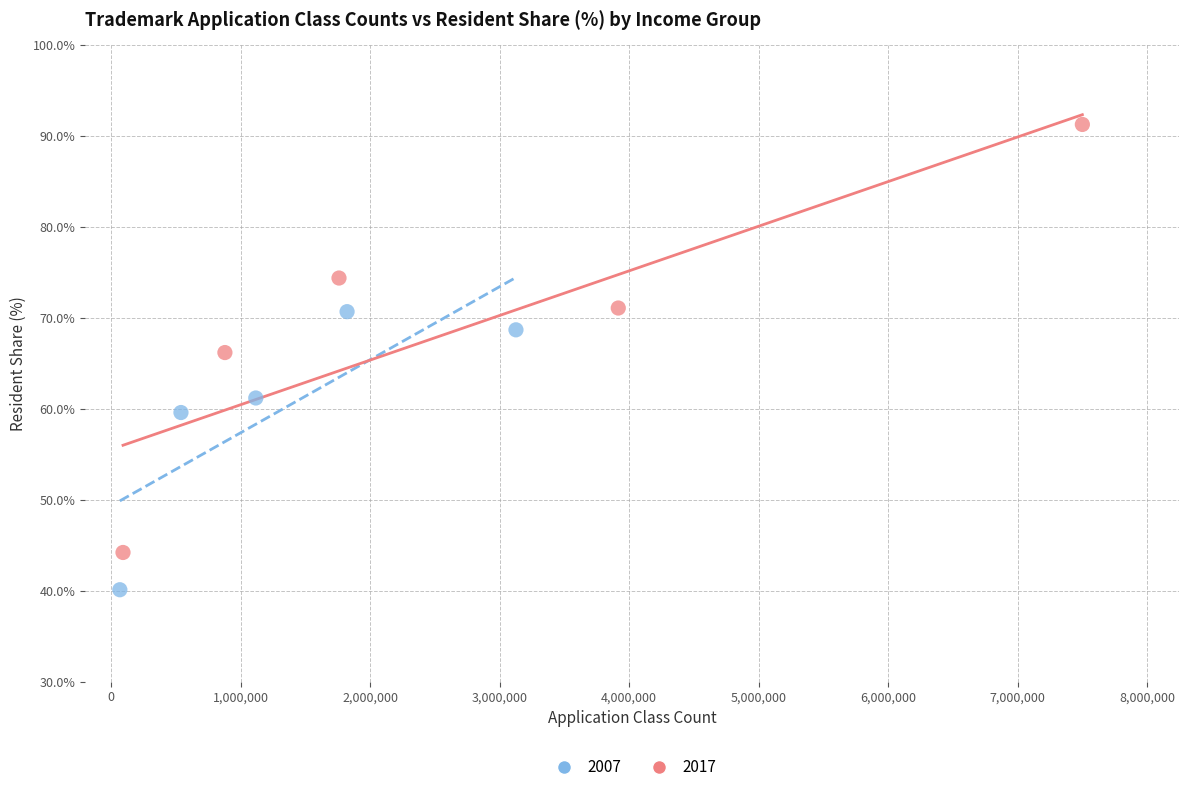

Which series contains the lowest Y value?

2007